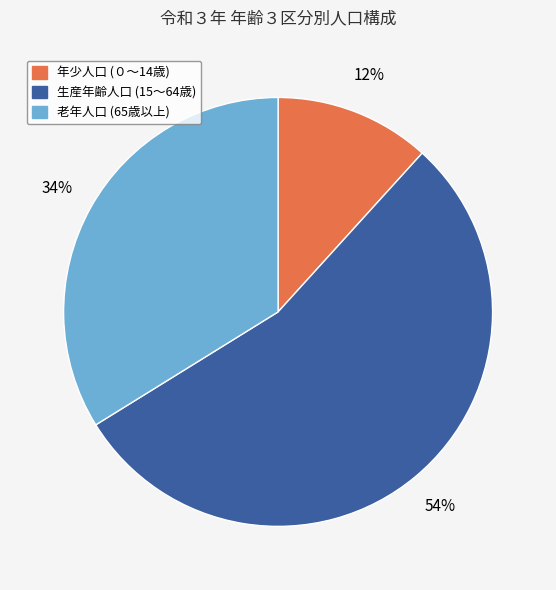

Count the number of slices in the pie.

3